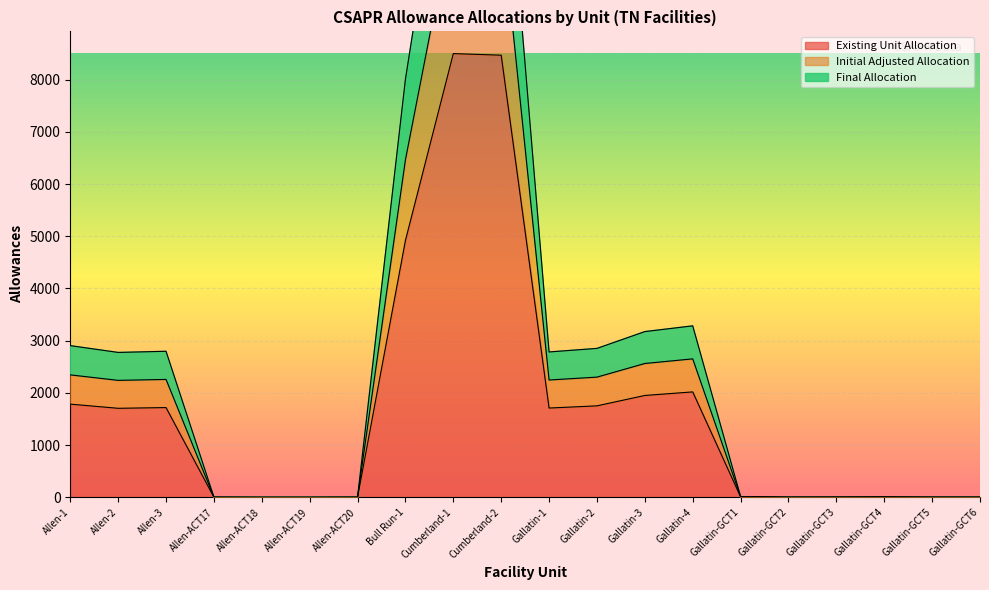

What is the value of the Initial Adjusted Allocation point at the 20th from the left?

4